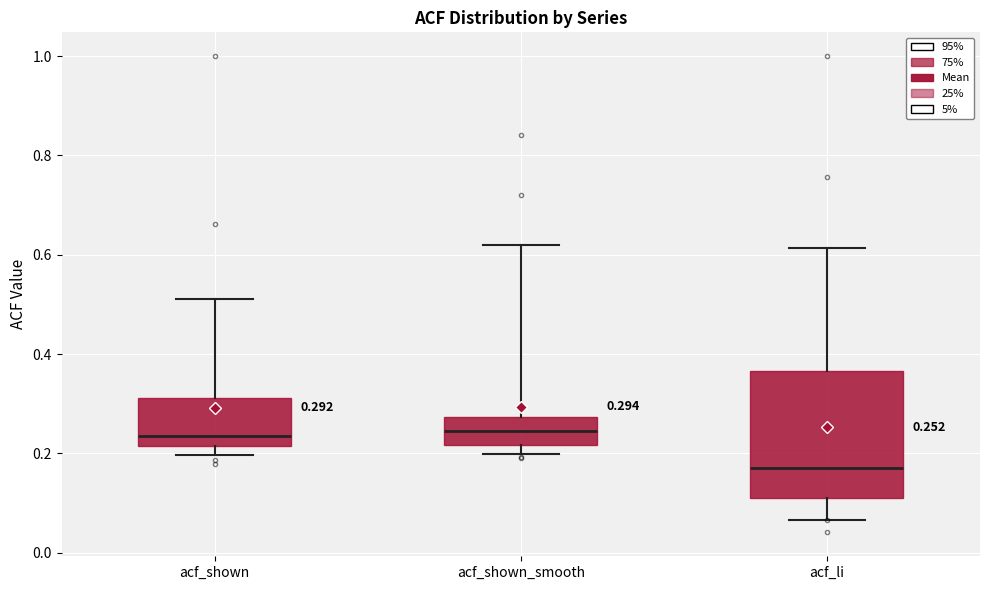

Comparing the boxes themselves (not the whiskers), which one is the tallest?

acf_li